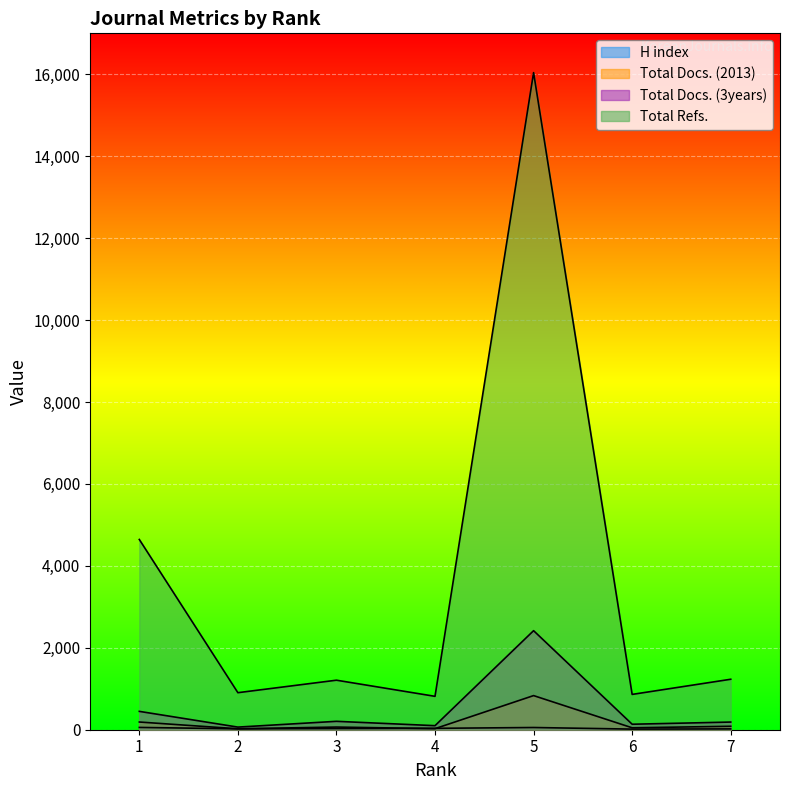

At which category is the sum across all series the highest?

5